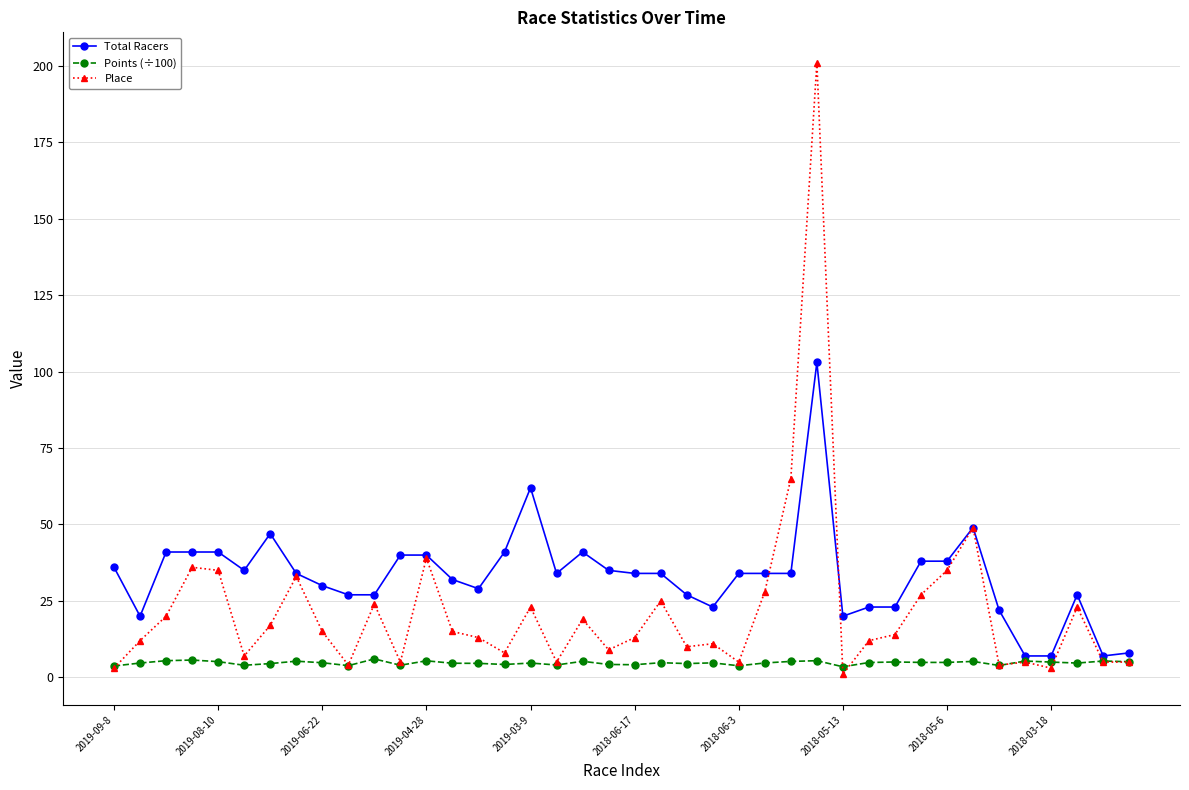

What is the value of the Total Racers point at the 20th from the left?

35.0